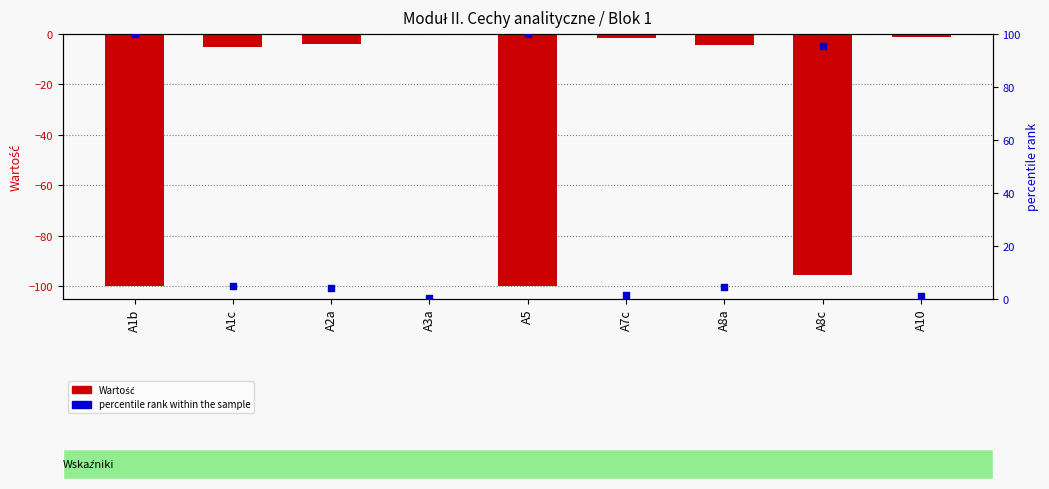

Which series contains the lowest Y value?

Wartość